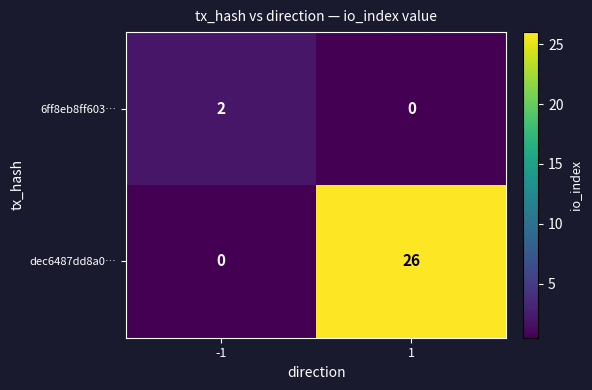

Which series has the largest total across all categories?

dec6487dd8a0…